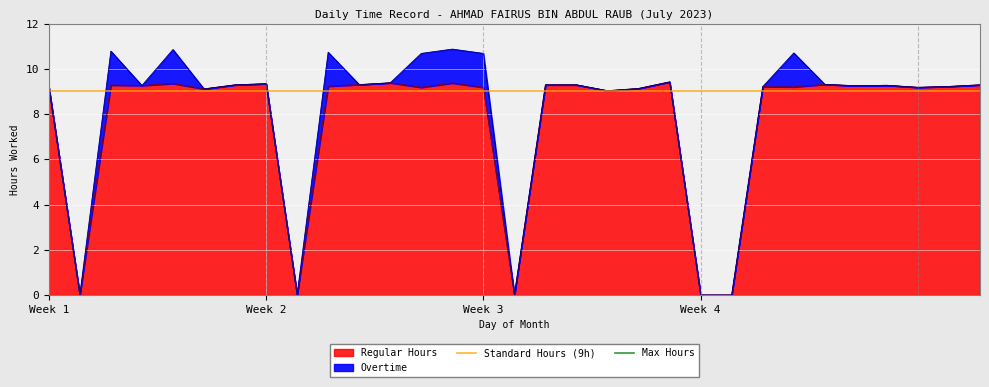

What is the highest value of the Regular Hours series?

9.4